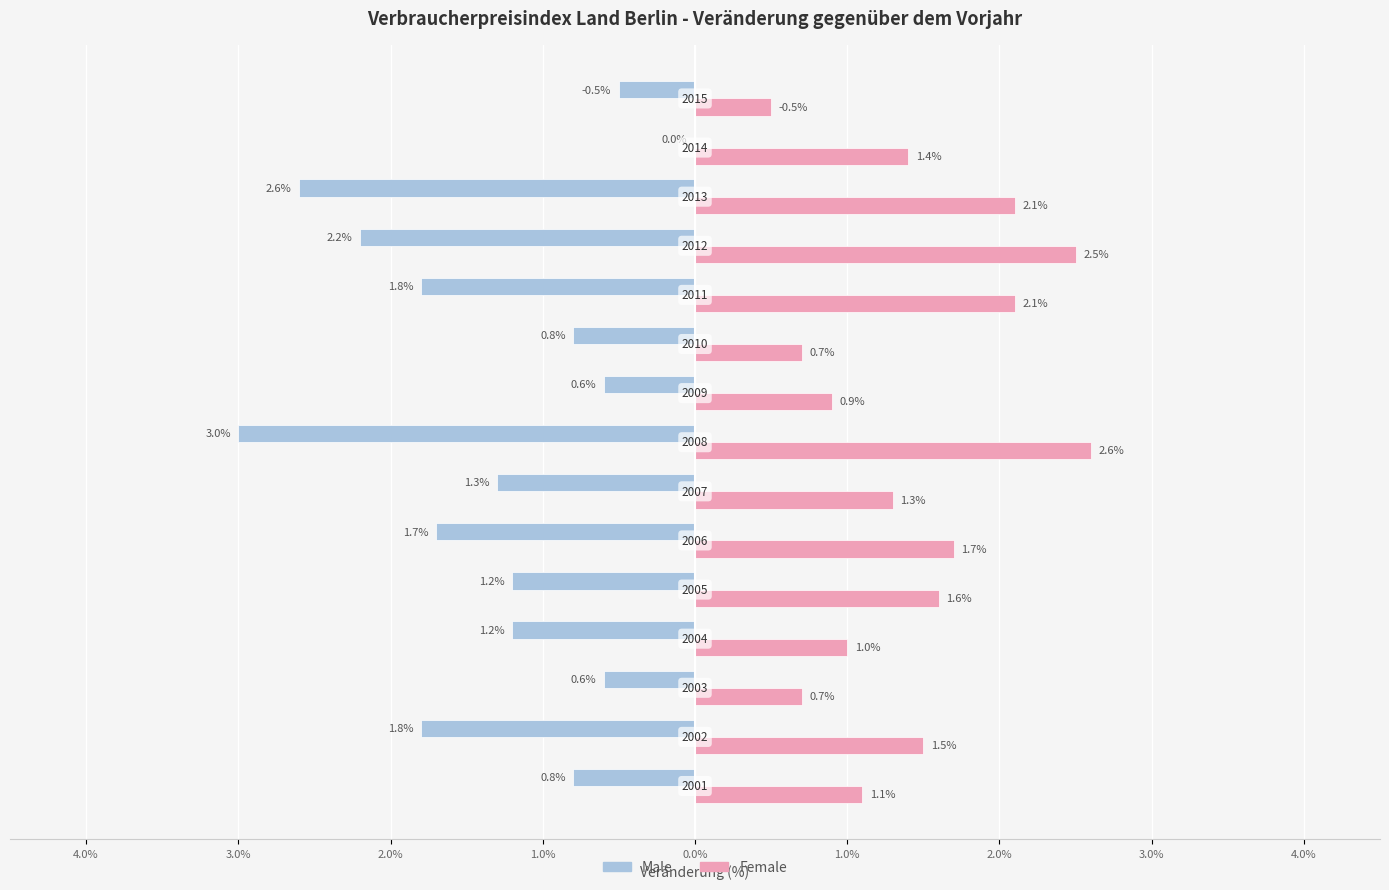

What are all the series names shown in the legend?

Male, Female